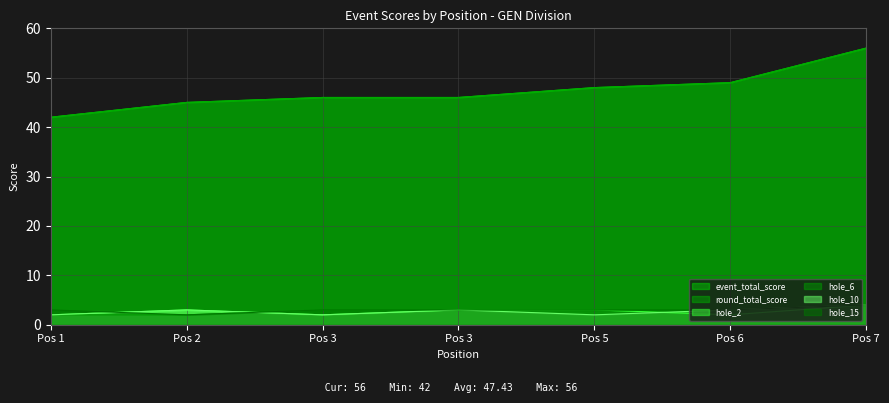

At which category does hole_10 reach its first local valley?

Pos 3